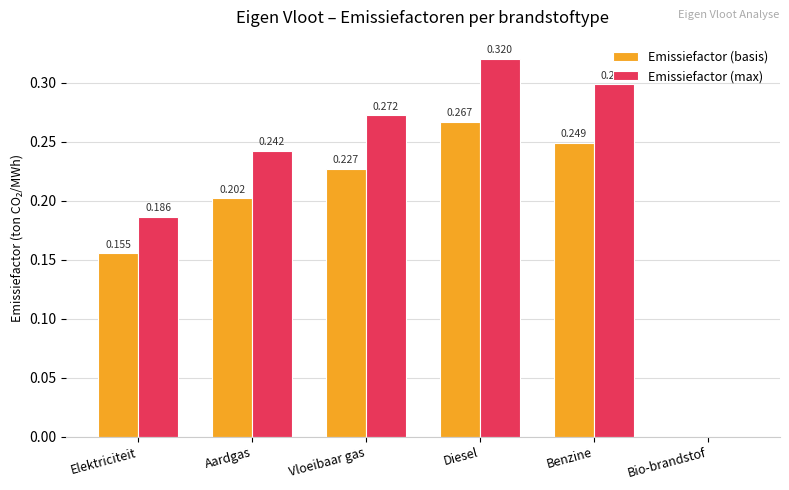

At which category is the sum across all series the highest?

Diesel